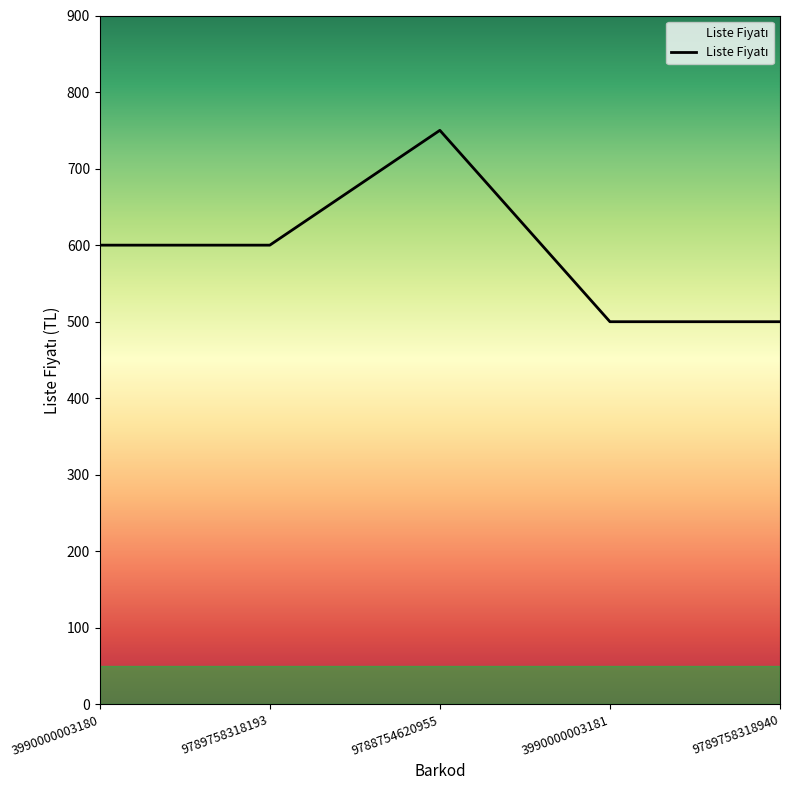

Reading left to right, transcribe all the data shown in this chart.

600	600	750	500	500